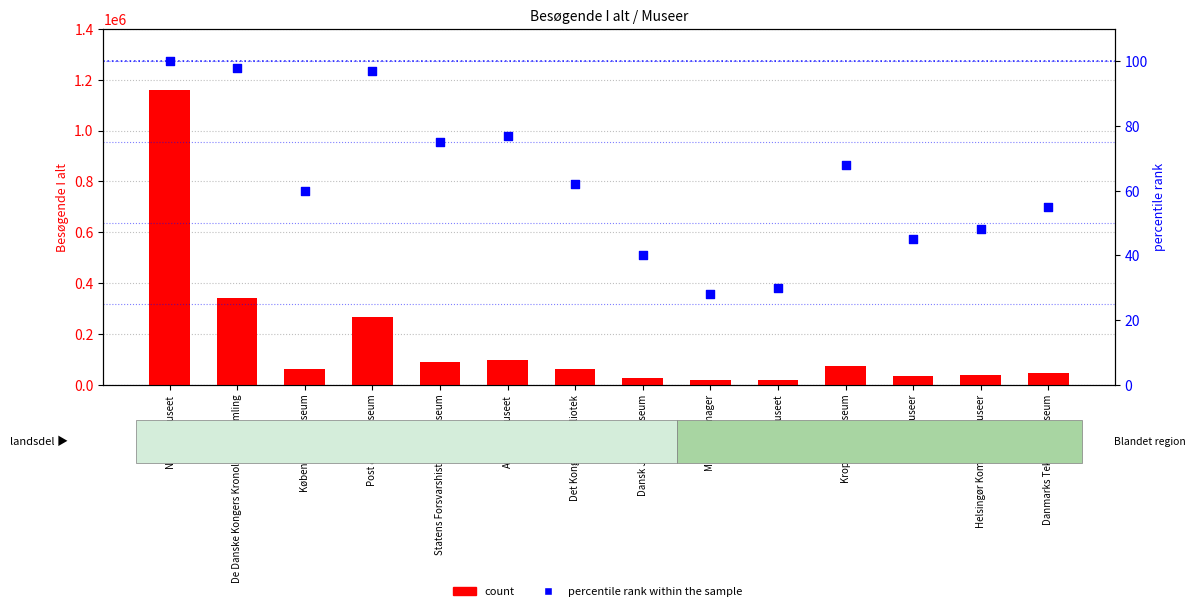

What is the total value across all series at Arbejdermuseet?

95344